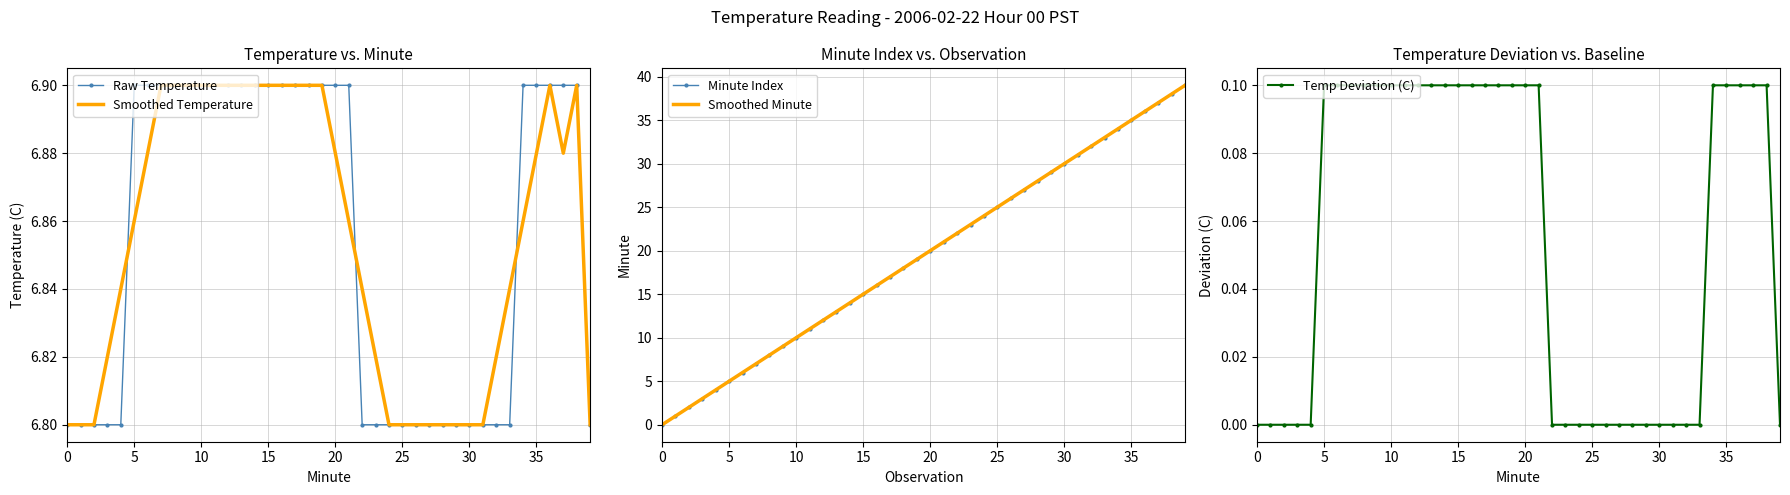

What is the minimum value for Raw Temperature?

6.8